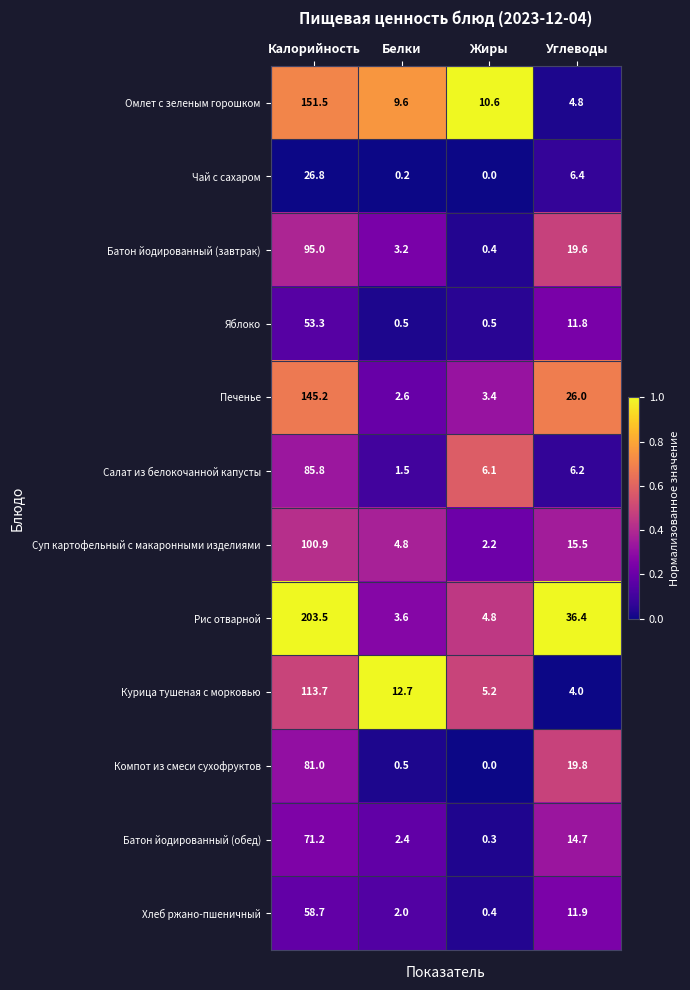

At which label does Печенье first exceed 26?

Калорийность